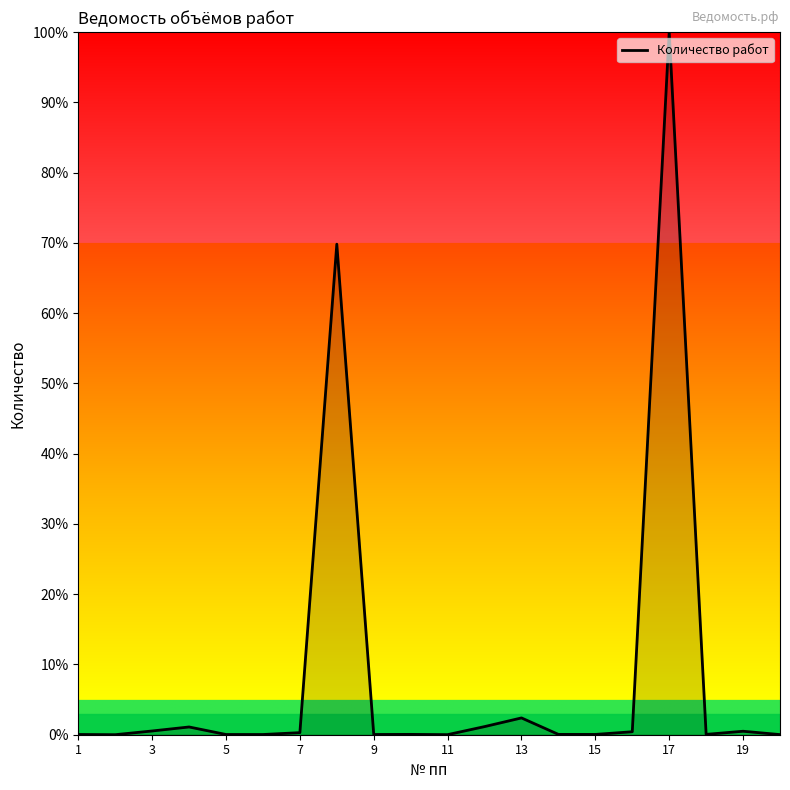

What is the greatest value displayed?

100.0